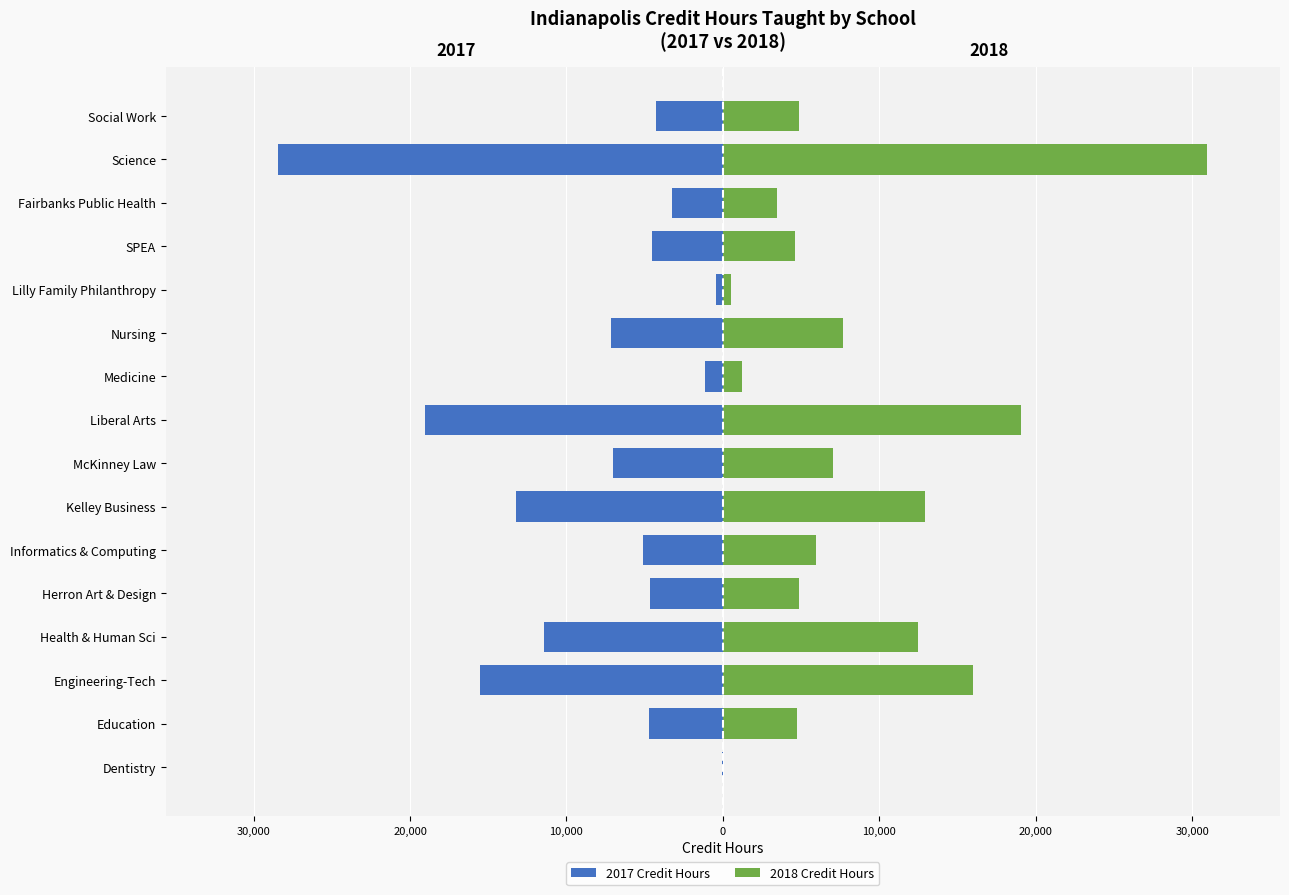

What is the difference between the second highest and minimum values in the 2018 Credit Hours series?

19041.0